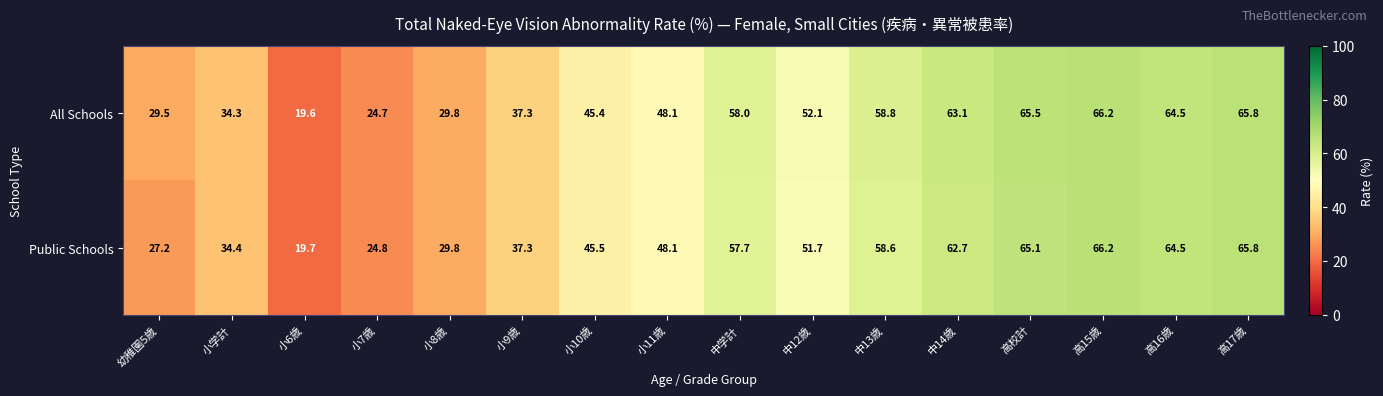

Is it true that Public Schools equals 66.2 at 高15歳?

True